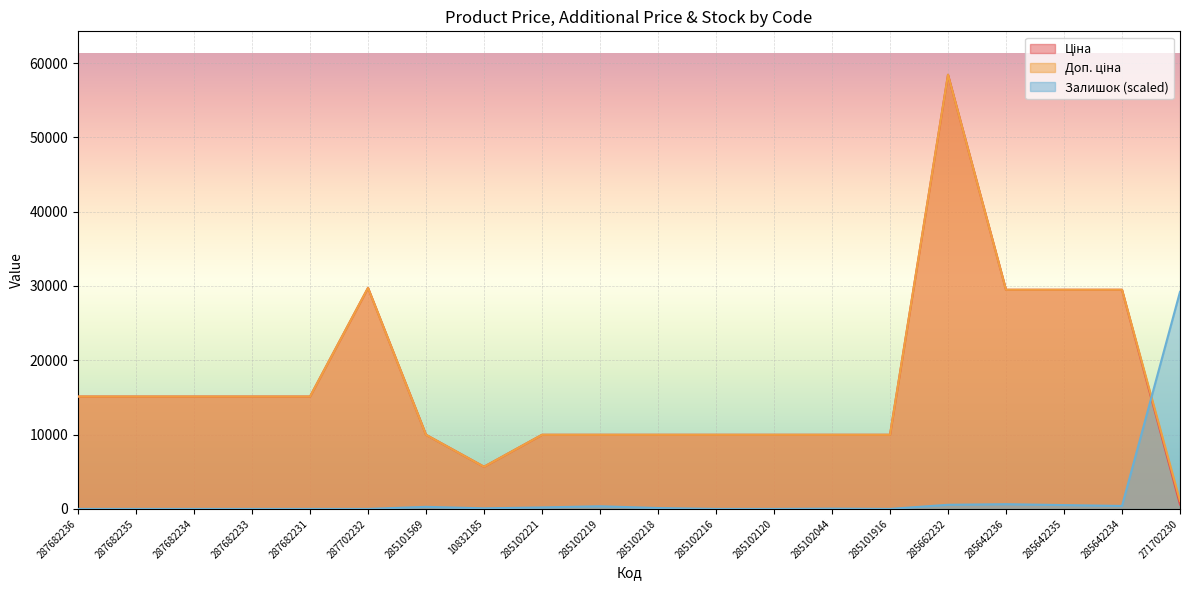

What value does the Доп. ціна series have at 285102218?

9975.0